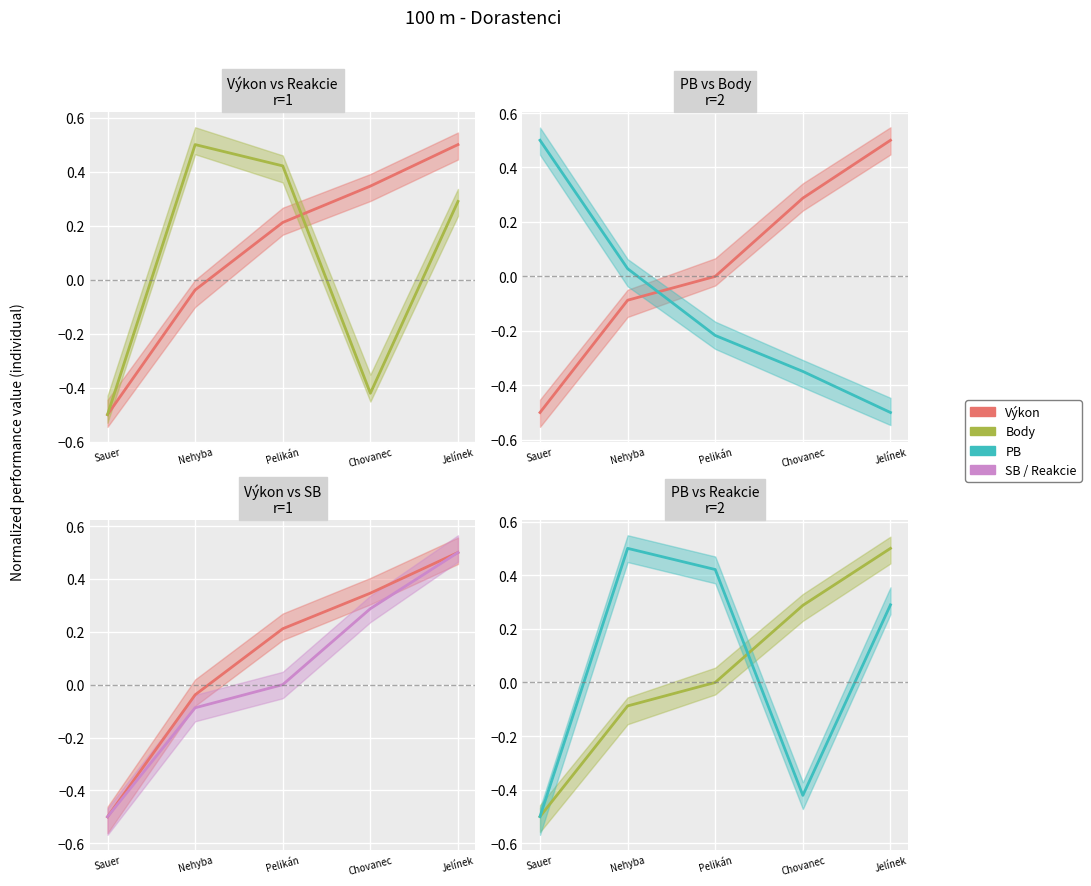

True or false: Výkon has a value of -0.0 at Nehyba Matúš.

True